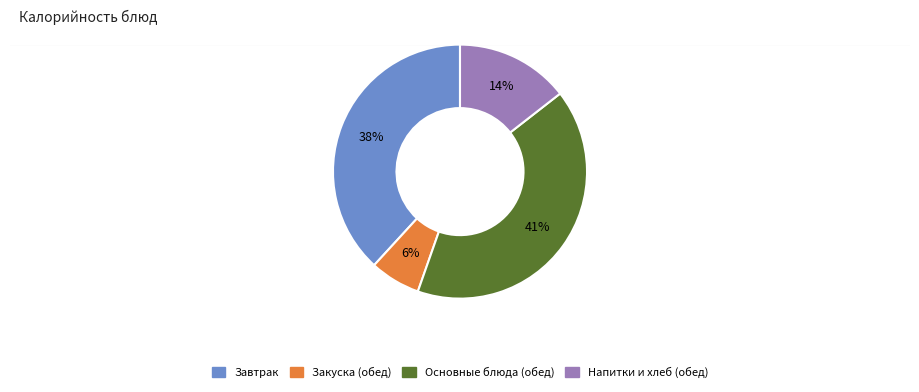

To the nearest percent, what is the average slice percentage?

25%